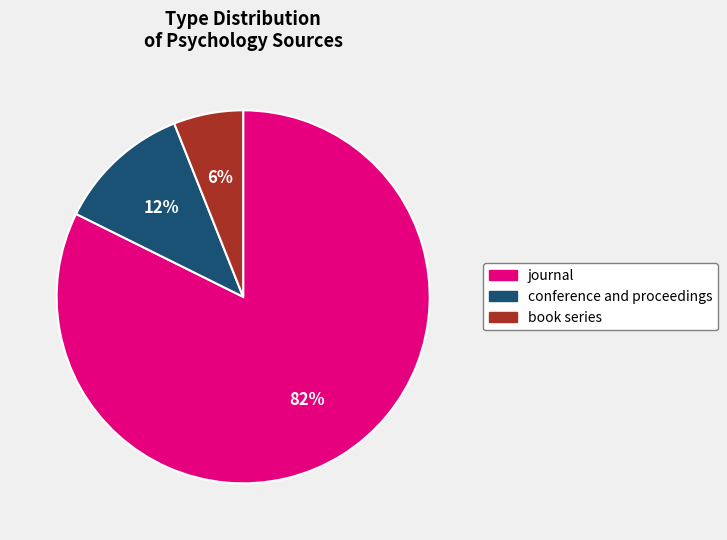

Rank the categories by value from highest to lowest.

journal, conference and proceedings, book series